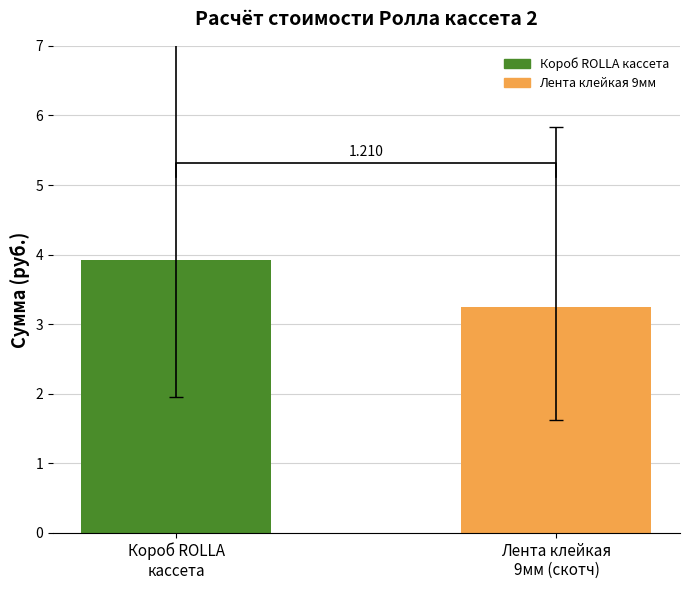

What is the ratio of the value at Лента клейкая
9мм (скотч) to the value at Короб ROLLA
кассета?

0.8